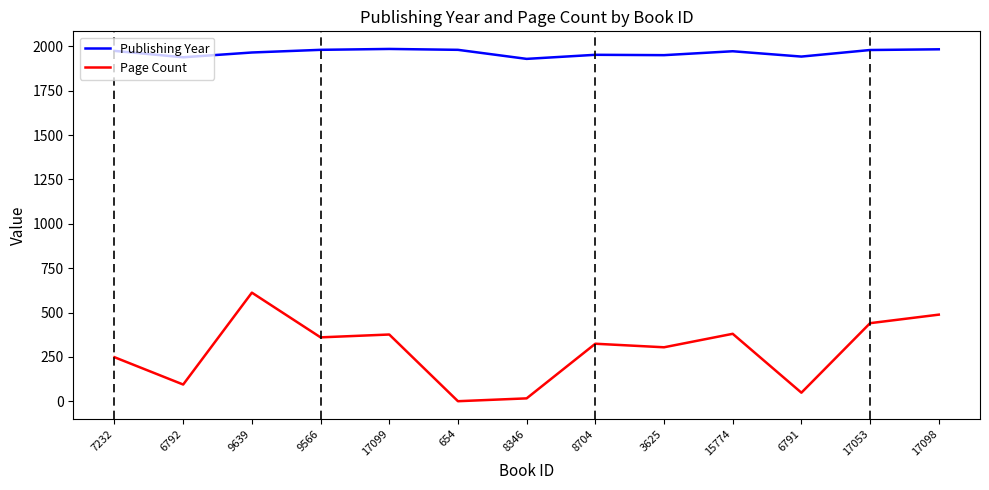

Rank the series by their average value, from highest to lowest.

Publishing Year, Page Count